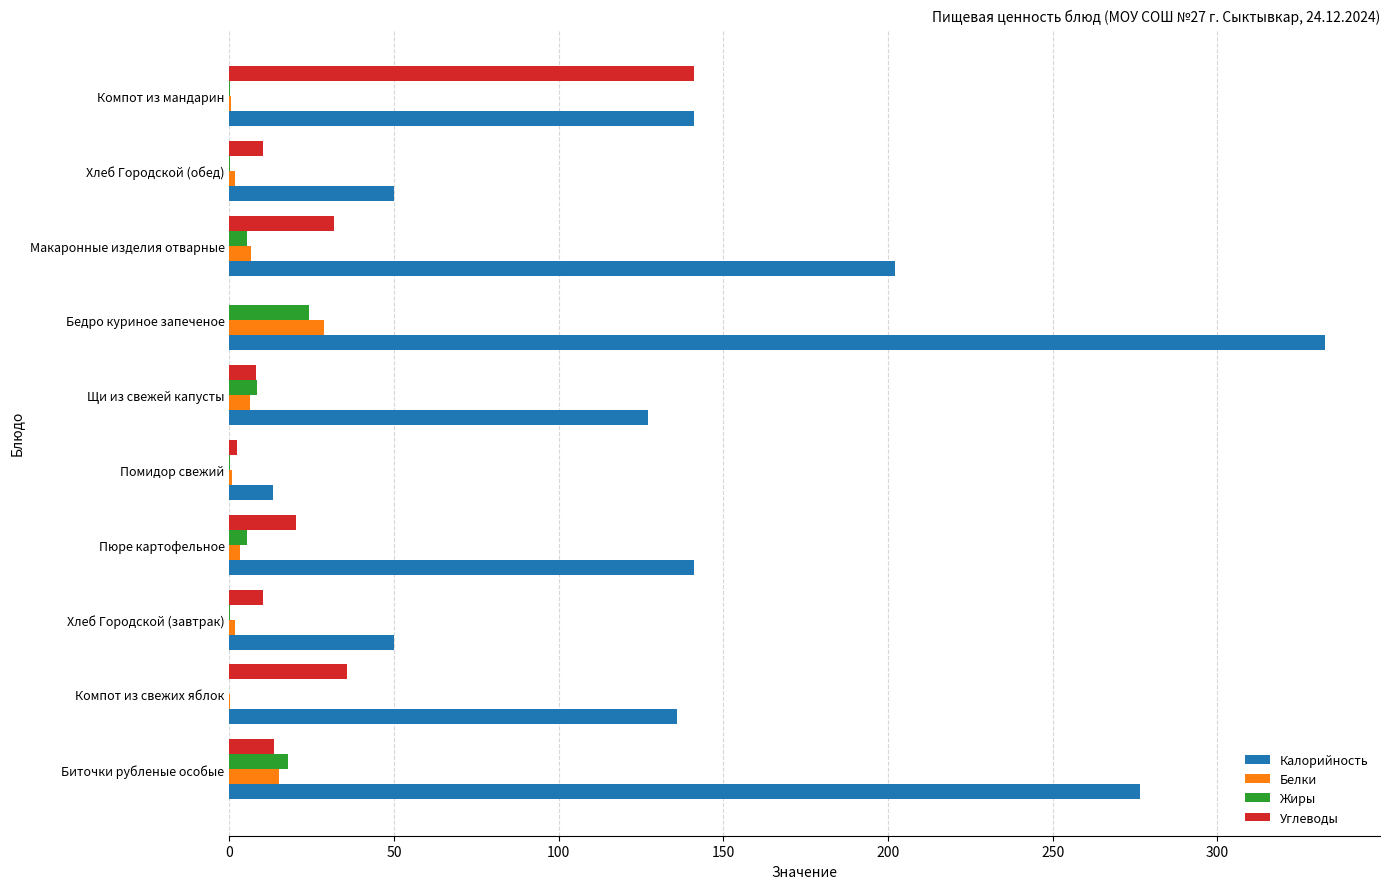

Is the value of Калорийность at Хлеб Городской (завтрак) greater than the value of Углеводы at Компот из мандарин?

No